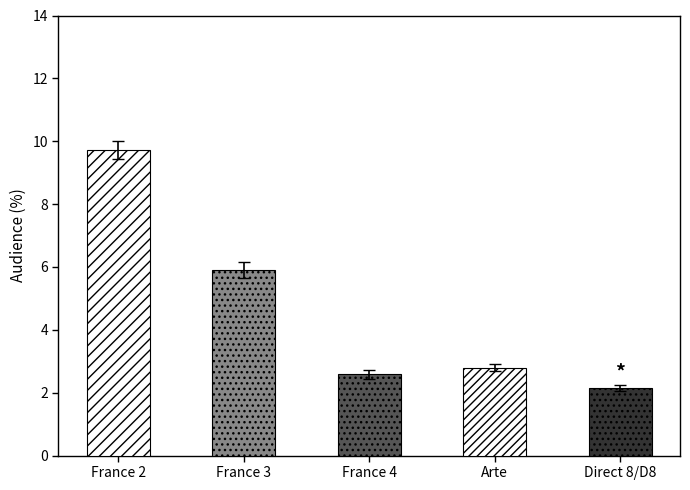

At which label is the value closest to 5?

France 3